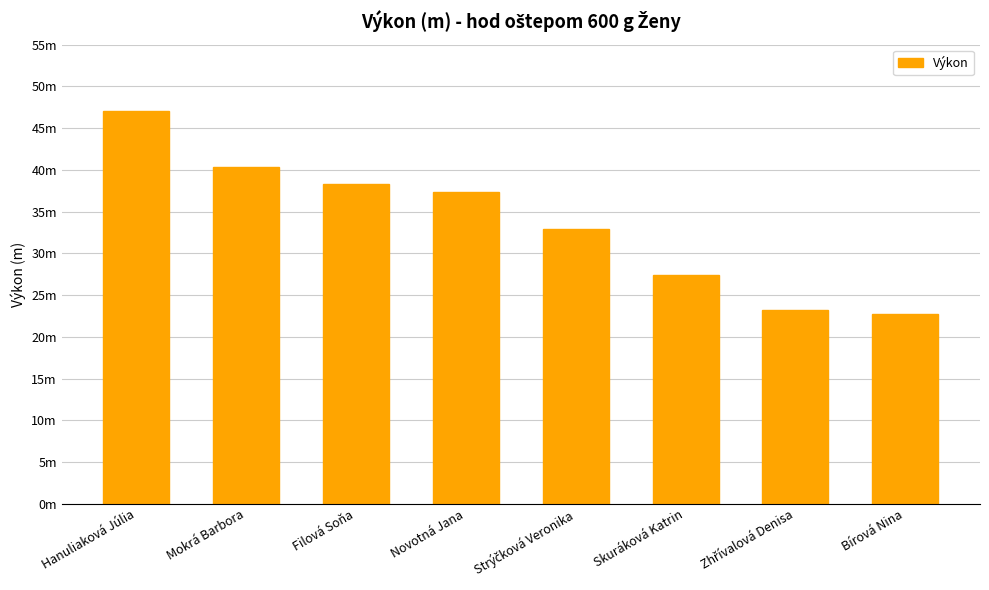

Approximately how many times larger is the value at Strýčková Veronika compared to Skuráková Katrin?

1.2